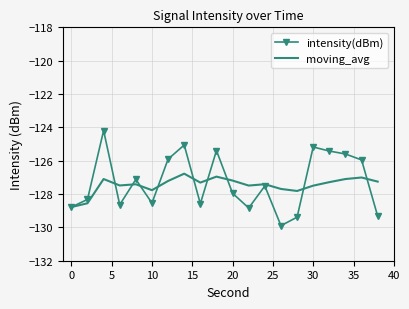

Which series has the widest spread of values?

intensity(dBm)